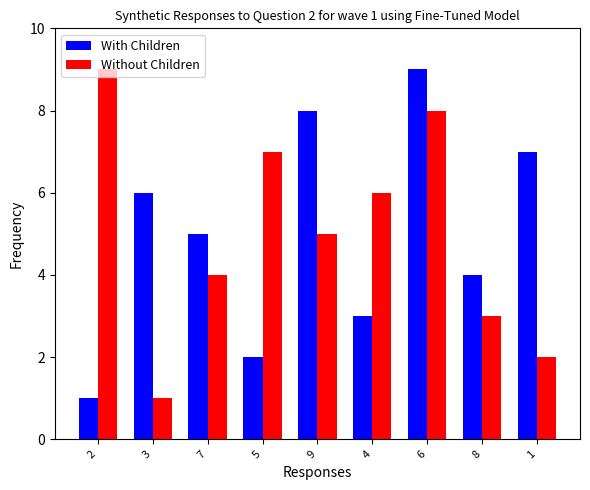

Which series changed the most between 3 and 5?

Without Children